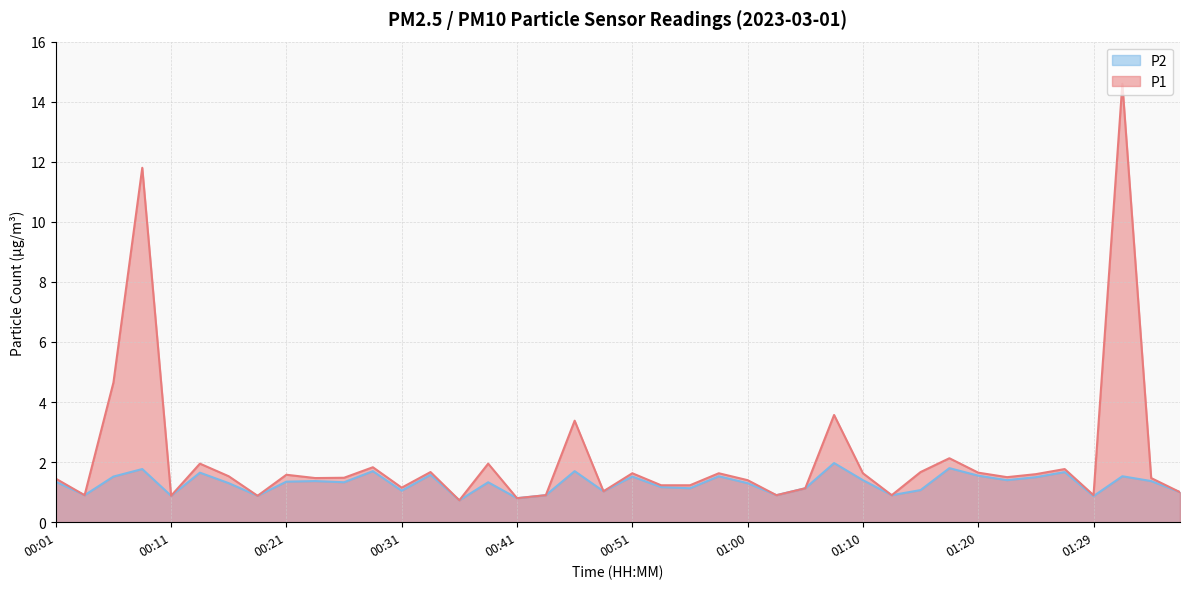

How many values in the P1 series are below 1?

9